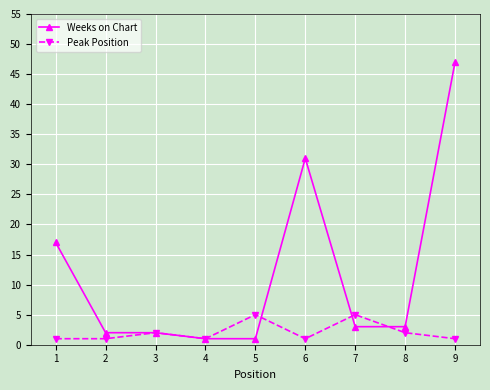

At which category is the sum across all series the highest?

9